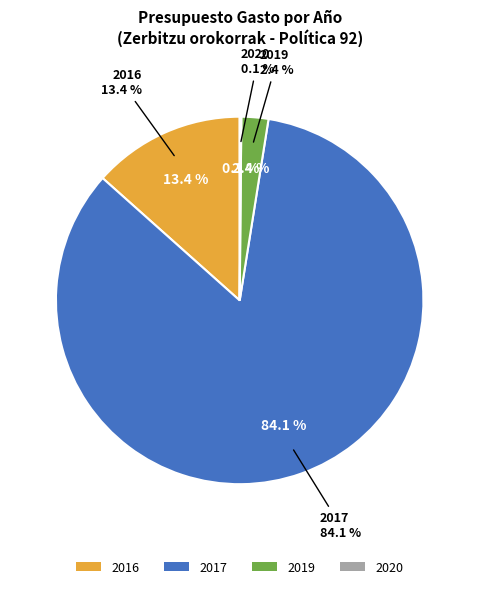

To the nearest percent, what is the difference between the 2017 and 2019 slice percentages?

82%